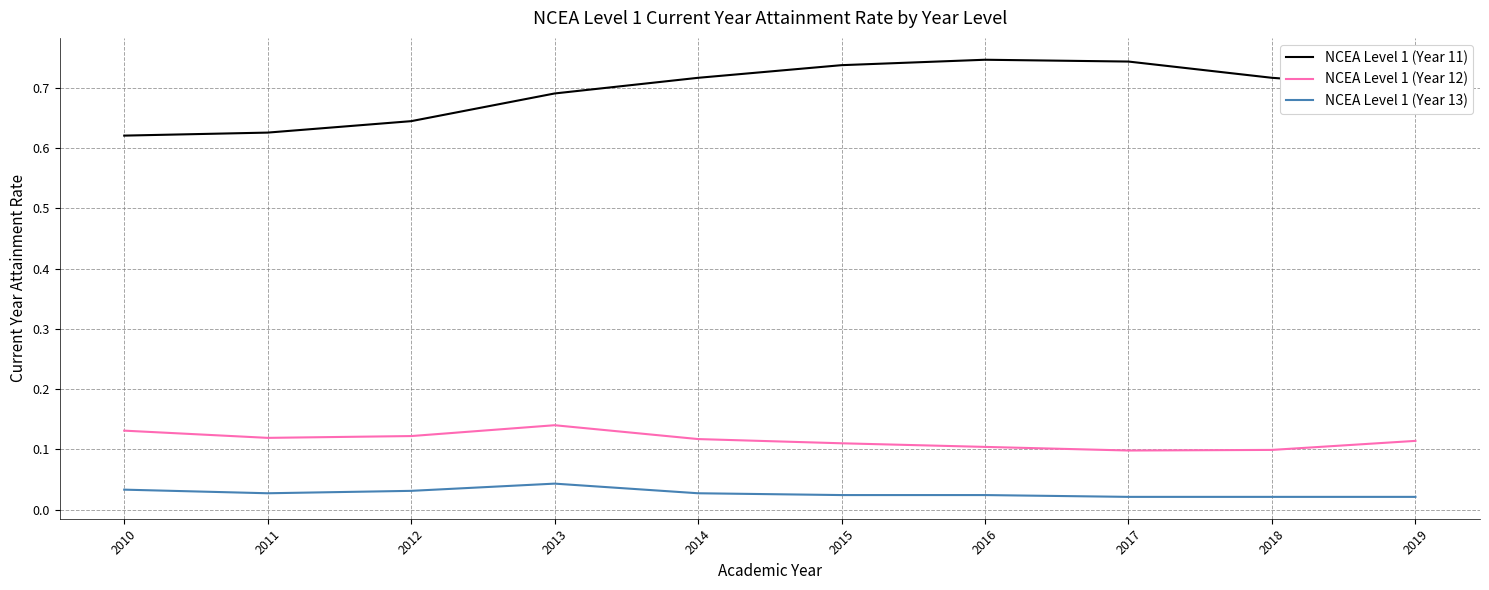

What is the total value across all series at 2018?

0.8